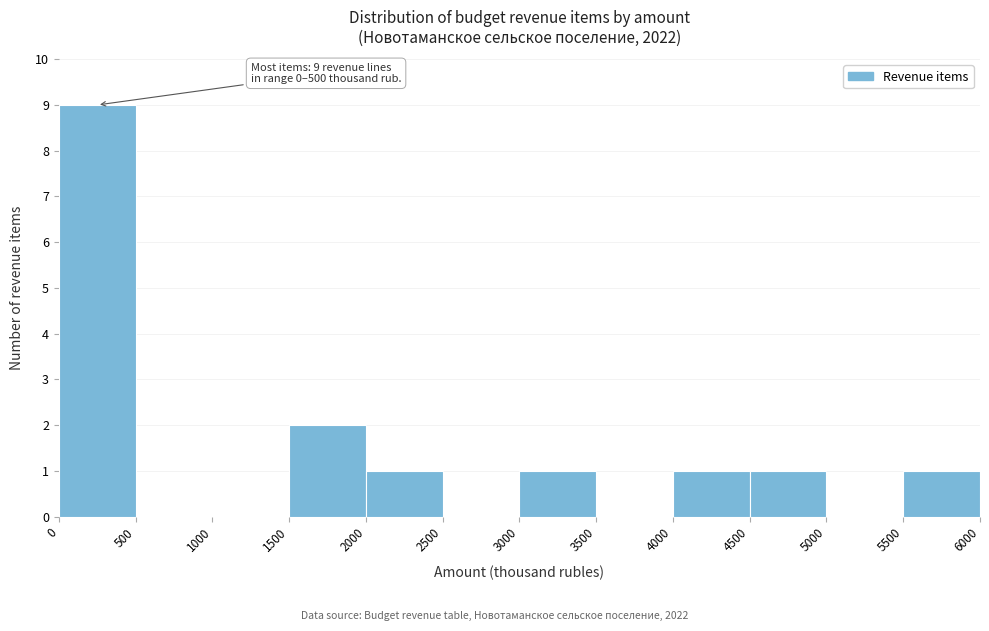

Over which range of the x-axis is the bar tallest?

0 to 500